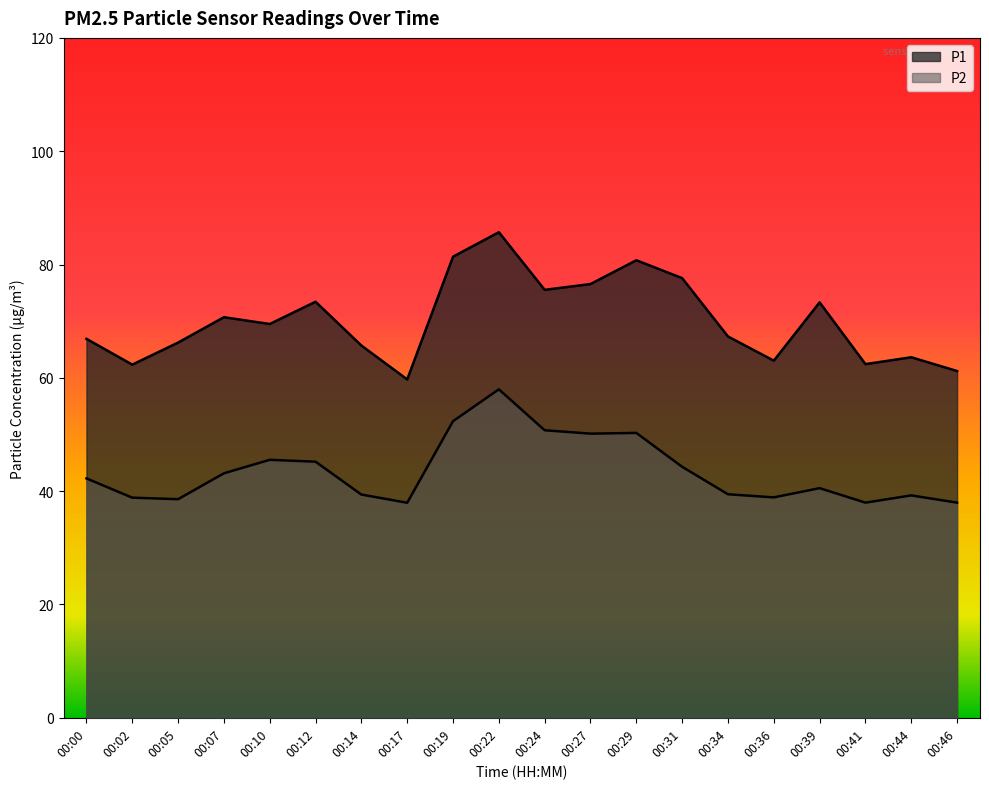

What is the sum of the P2 values at 00:31 and 00:00?

86.5